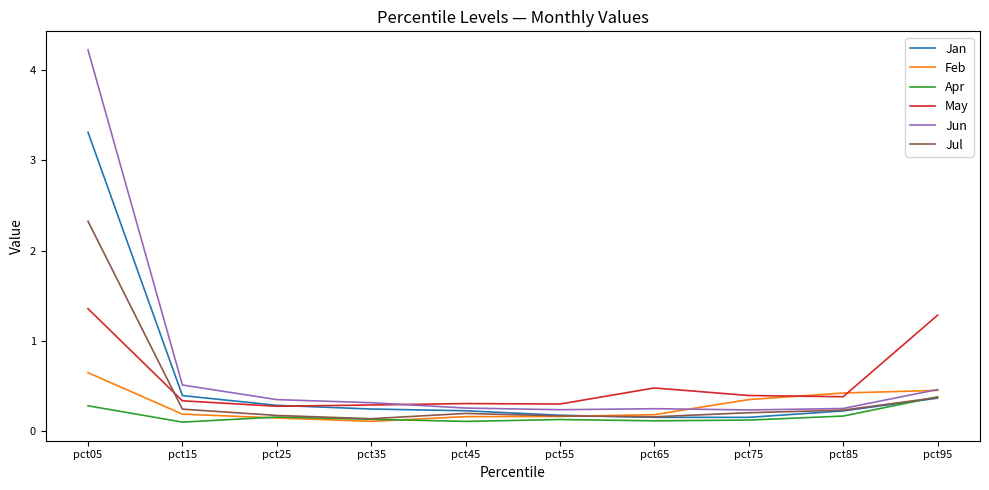

List the series in order of their peak value, lowest first.

Apr, Feb, May, Jul, Jan, Jun